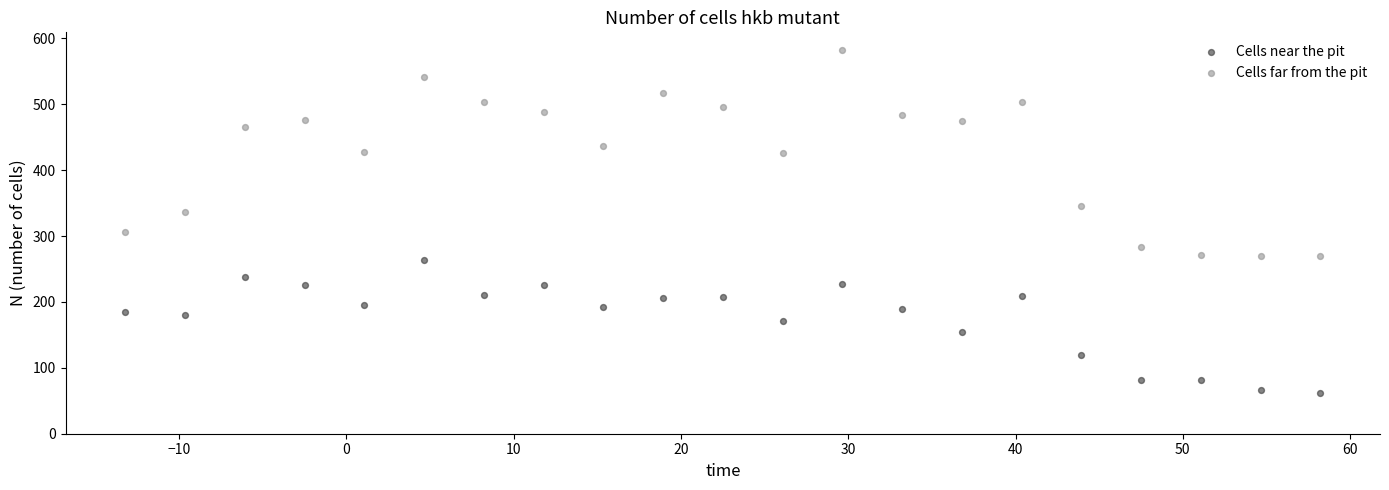

Which series contains the lowest Y value?

Cells near the pit